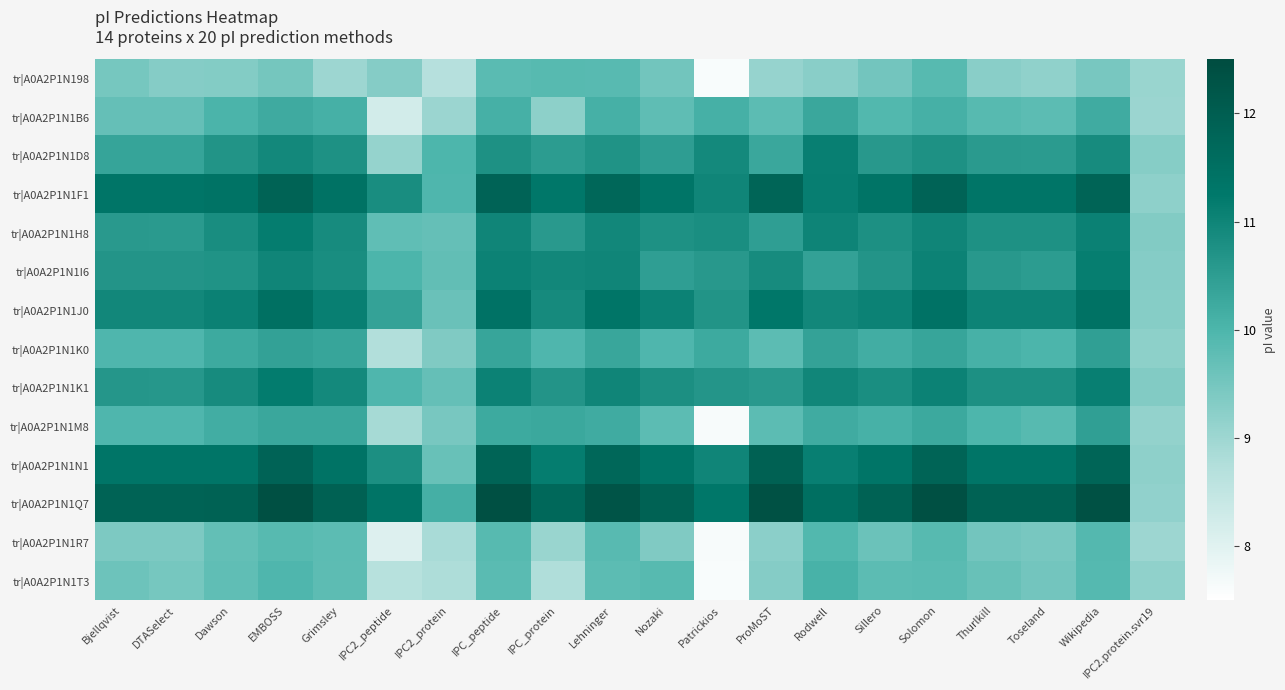

Rank the series by their maximum value, from lowest to highest.

tr|A0A2P1N198, tr|A0A2P1N1R7, tr|A0A2P1N1T3, tr|A0A2P1N1B6, tr|A0A2P1N1M8, tr|A0A2P1N1K0, tr|A0A2P1N1D8, tr|A0A2P1N1I6, tr|A0A2P1N1H8, tr|A0A2P1N1K1, tr|A0A2P1N1J0, tr|A0A2P1N1F1, tr|A0A2P1N1N1, tr|A0A2P1N1Q7